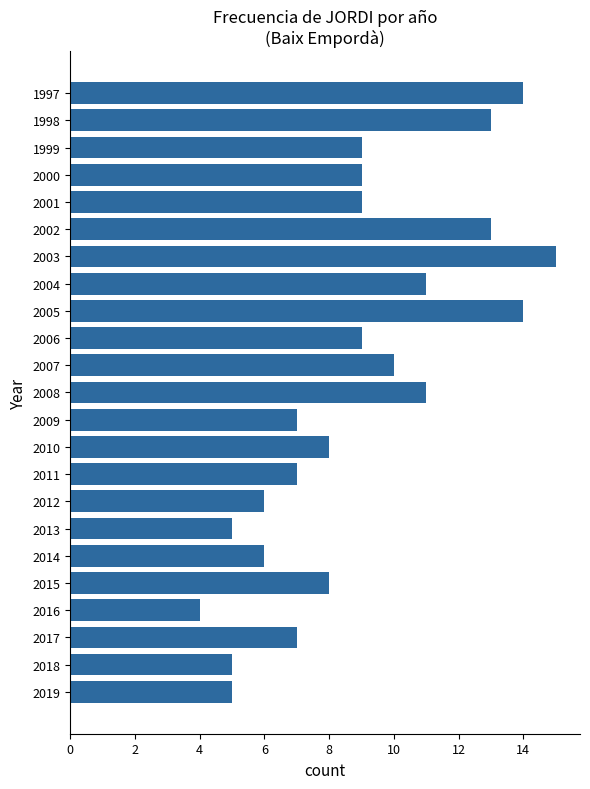

Reading bottom to top, list all the values displayed in this chart.

2019=5	2018=5	2017=7	2016=4	2015=8	2014=6	2013=5	2012=6	2011=7	2010=8	2009=7	2008=11	2007=10	2006=9	2005=14	2004=11	2003=15	2002=13	2001=9	2000=9	1999=9	1998=13	1997=14